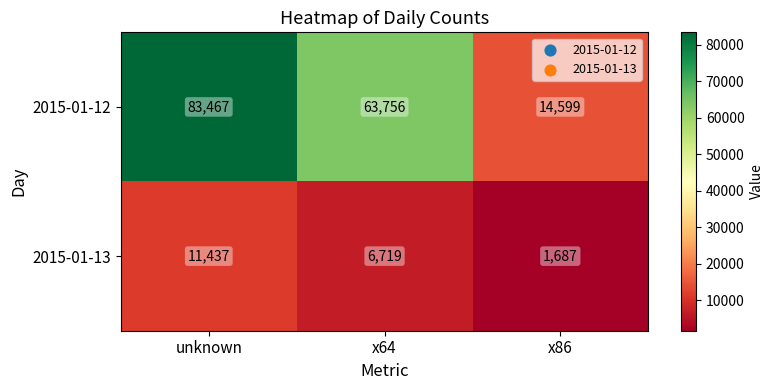

Rank the series by their average value, from highest to lowest.

2015-01-12, 2015-01-13